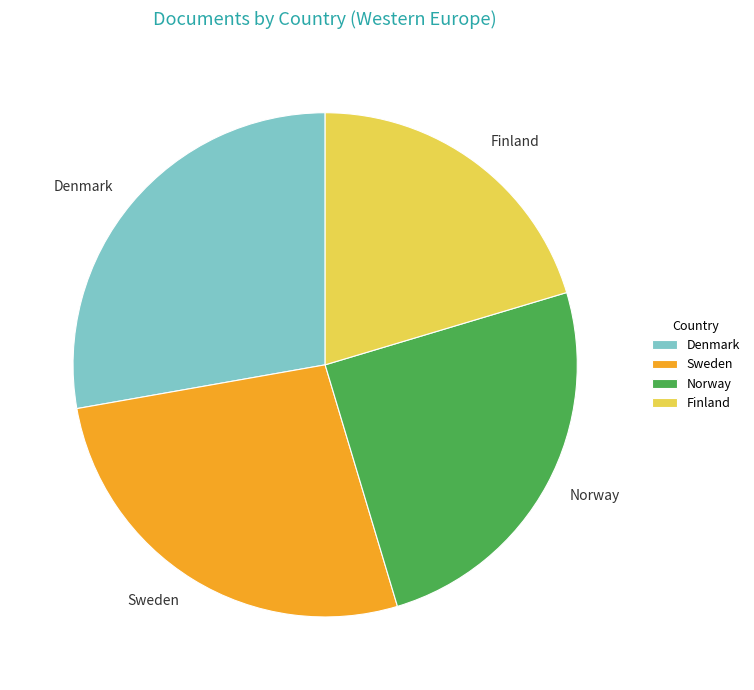

True or false: Sweden accounts for 41% of the total.

False